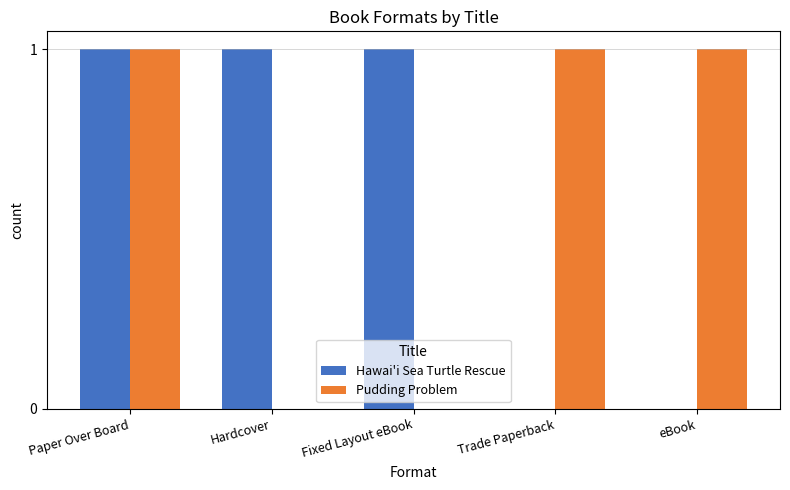

Reading right to left, list all the values displayed in this chart.

Hawai'i Sea Turtle Rescue: 0	0	1	1	1
Pudding Problem: 1	1	0	0	1